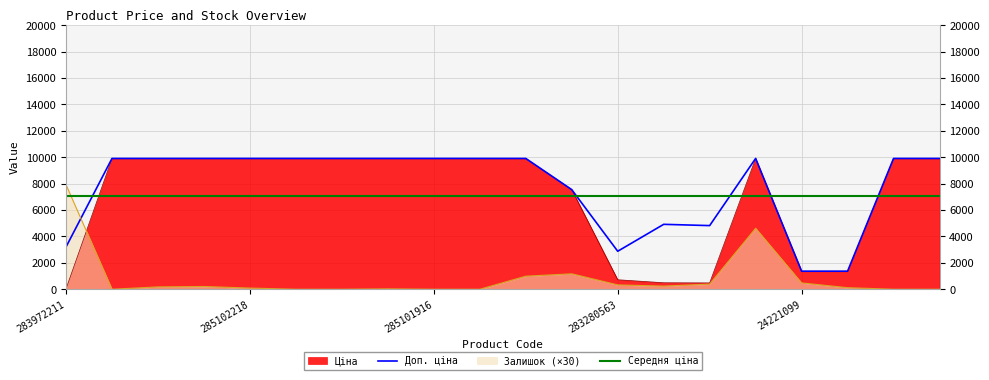

At how many categories does at least one series exceed 6694?

20